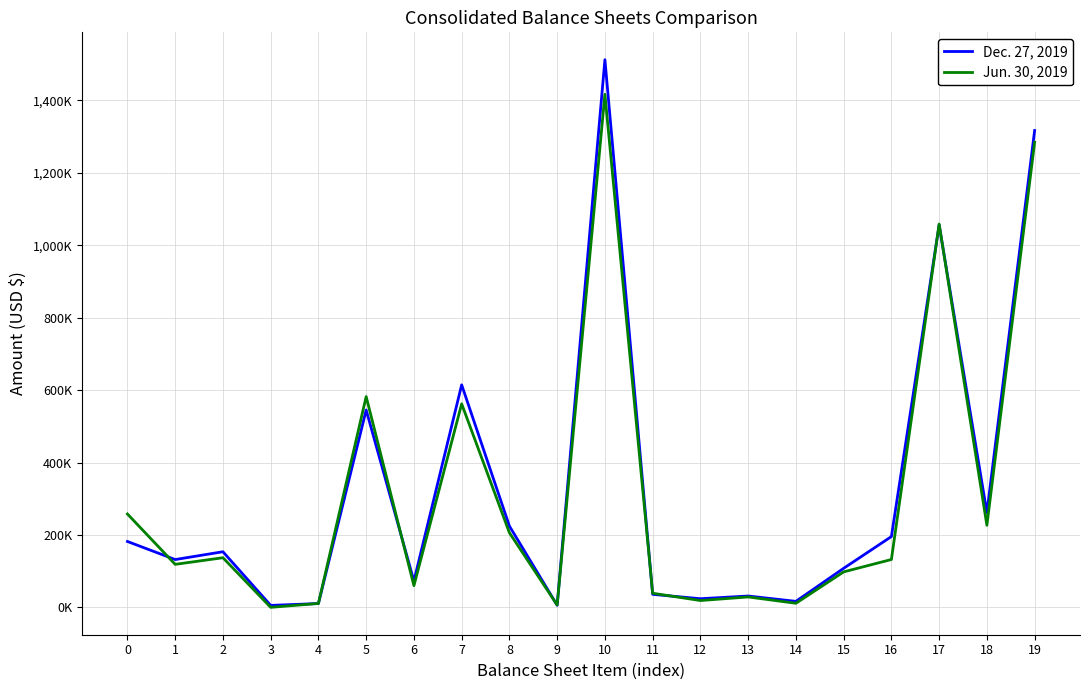

What are all the series names shown in the legend?

Dec. 27, 2019, Jun. 30, 2019